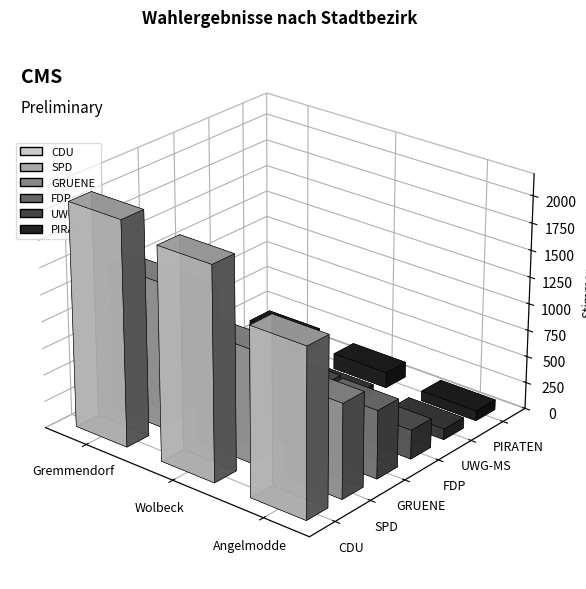

What is the label of the 1st bar from the right?

Angelmodde